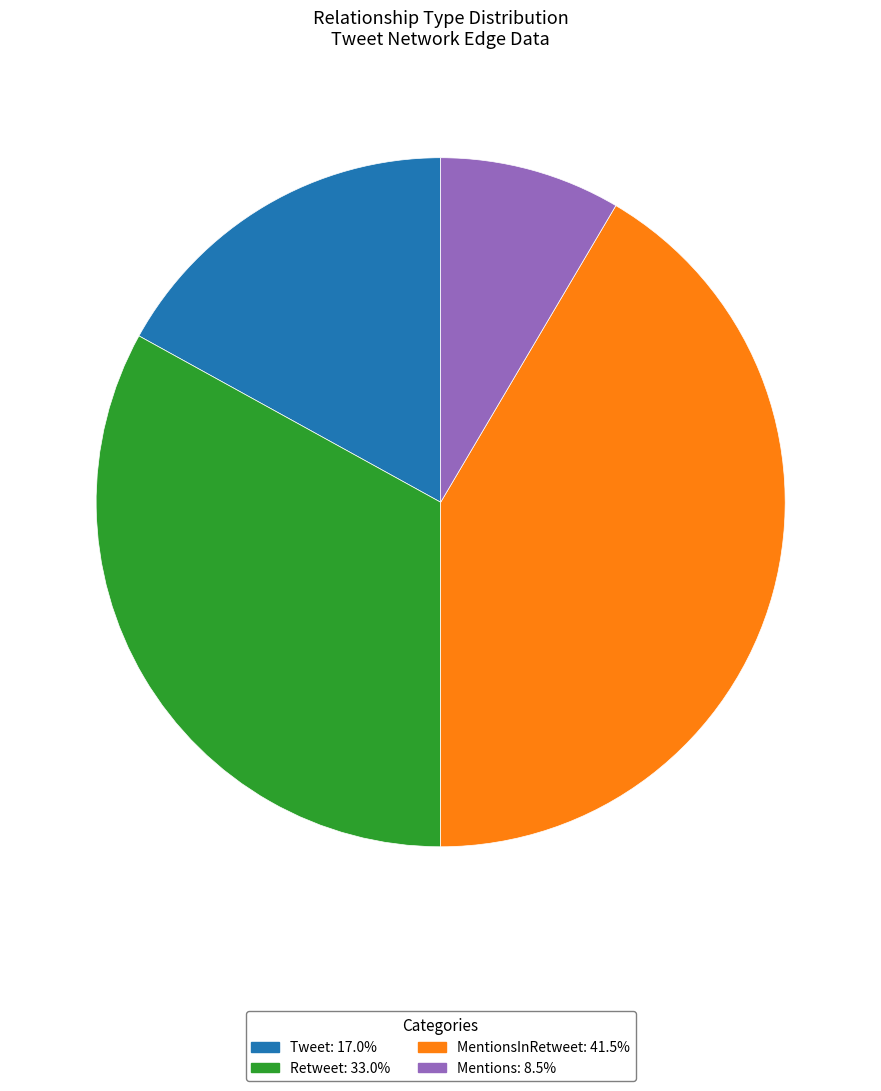

Is there a majority slice in this chart?

No